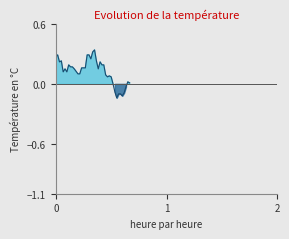

True or false: there are more than 0 points higher than both neighbors.

True